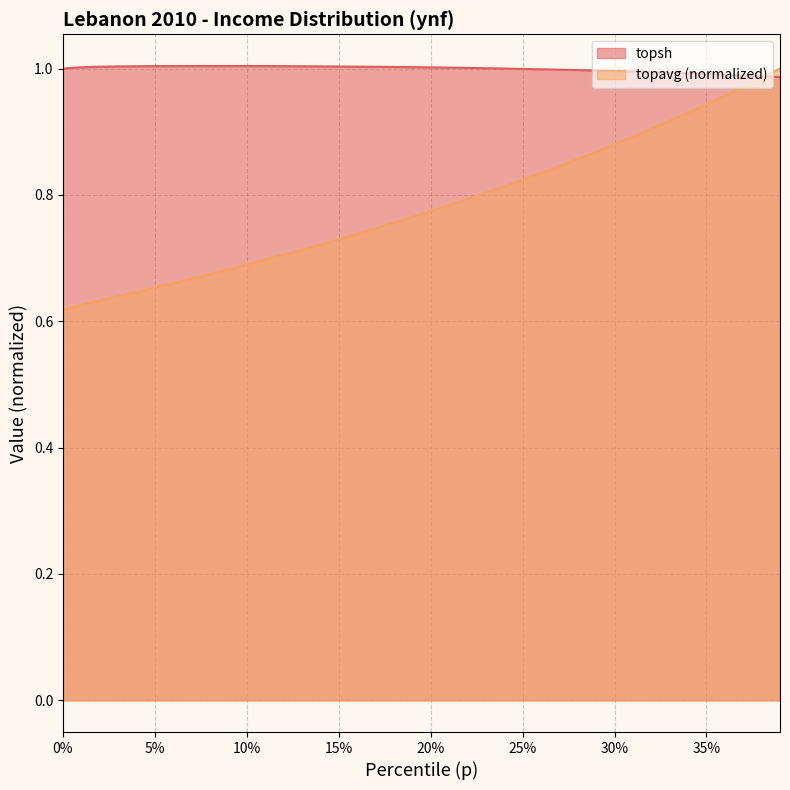

Which series has the widest spread of values?

topavg (normalized)